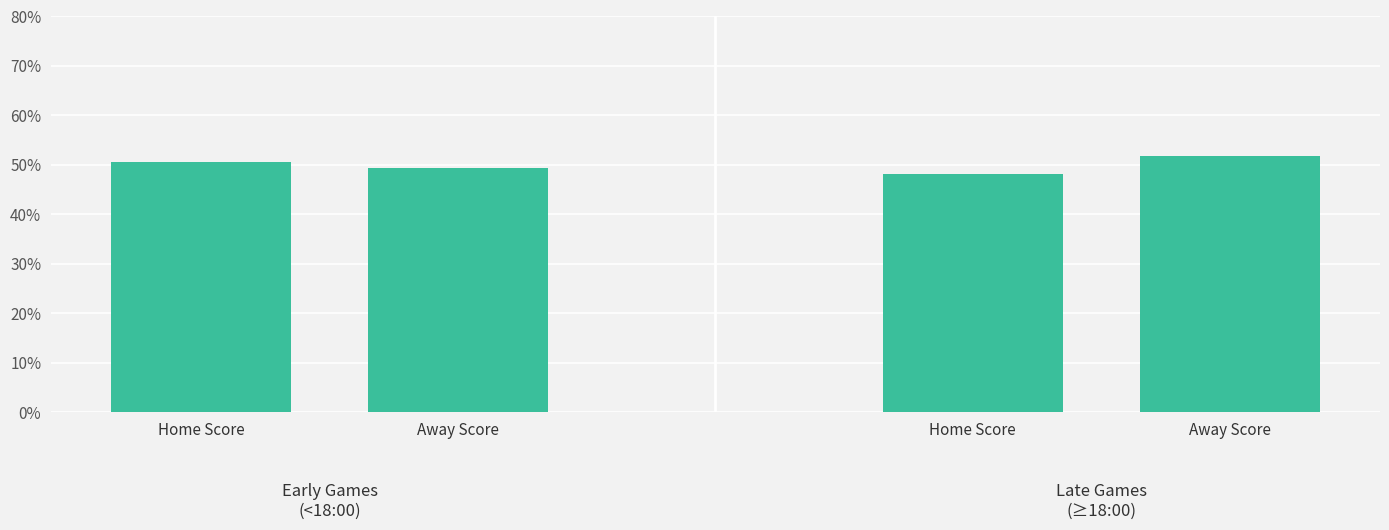

Between Home Score and Home Score, which is larger?

Home Score